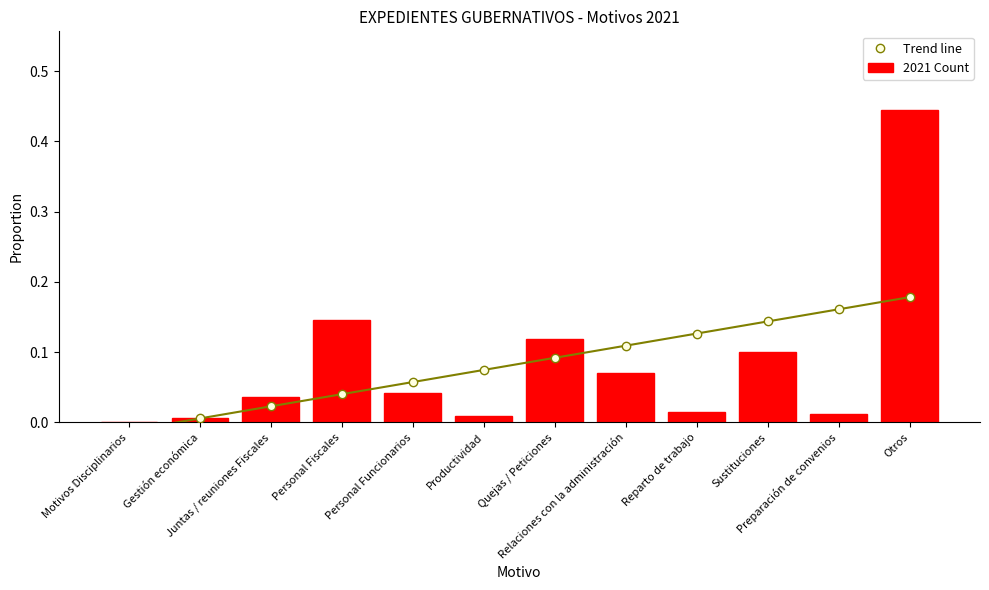

The value of Trend line at Quejas / Peticiones is 0.0. True or false?

False